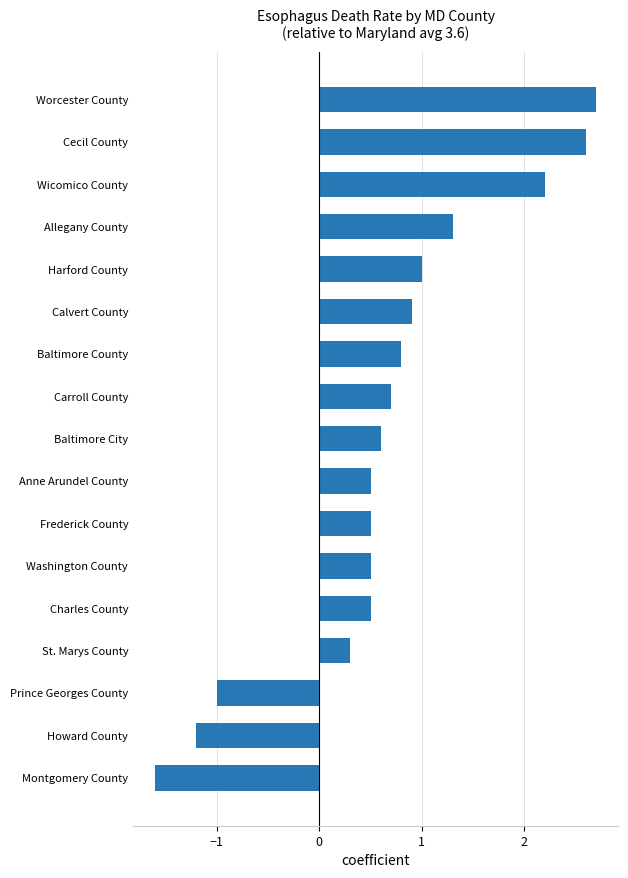

Count the number of data series in this chart.

1